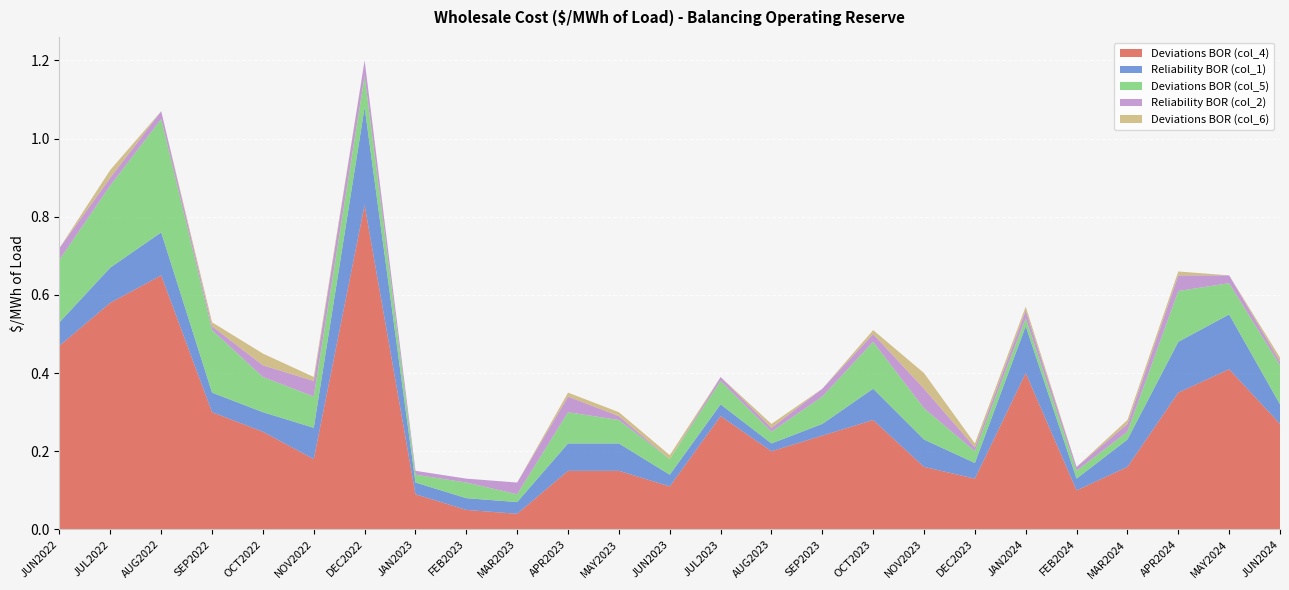

Reading left to right, transcribe all the data shown in this chart.

Deviations BOR (col_4): JUN2022=0.5	JUL2022=0.6	AUG2022=0.7	SEP2022=0.3	OCT2022=0.2	NOV2022=0.2	DEC2022=0.8	JAN2023=0.1	FEB2023=0.1	MAR2023=0.0	APR2023=0.1	MAY2023=0.1	JUN2023=0.1	JUL2023=0.3	AUG2023=0.2	SEP2023=0.2	OCT2023=0.3	NOV2023=0.2	DEC2023=0.1	JAN2024=0.4	FEB2024=0.1	MAR2024=0.2	APR2024=0.3	MAY2024=0.4	JUN2024=0.3
Reliability BOR (col_1): JUN2022=0.1	JUL2022=0.1	AUG2022=0.1	SEP2022=0.1	OCT2022=0.1	NOV2022=0.1	DEC2022=0.2	JAN2023=0.0	FEB2023=0.0	MAR2023=0.0	APR2023=0.1	MAY2023=0.1	JUN2023=0.0	JUL2023=0.0	AUG2023=0.0	SEP2023=0.0	OCT2023=0.1	NOV2023=0.1	DEC2023=0.0	JAN2024=0.1	FEB2024=0.0	MAR2024=0.1	APR2024=0.1	MAY2024=0.1	JUN2024=0.1
Deviations BOR (col_5): JUN2022=0.2	JUL2022=0.2	AUG2022=0.3	SEP2022=0.2	OCT2022=0.1	NOV2022=0.1	DEC2022=0.1	JAN2023=0.0	FEB2023=0.0	MAR2023=0.0	APR2023=0.1	MAY2023=0.1	JUN2023=0.0	JUL2023=0.1	AUG2023=0.0	SEP2023=0.1	OCT2023=0.1	NOV2023=0.1	DEC2023=0.0	JAN2024=0.0	FEB2024=0.0	MAR2024=0.0	APR2024=0.1	MAY2024=0.1	JUN2024=0.1
Reliability BOR (col_2): JUN2022=0.0	JUL2022=0.0	AUG2022=0.0	SEP2022=0.0	OCT2022=0.0	NOV2022=0.0	DEC2022=0.0	JAN2023=0.0	FEB2023=0.0	MAR2023=0.0	APR2023=0.0	MAY2023=0.0	JUN2023=0.0	JUL2023=0.0	AUG2023=0.0	SEP2023=0.0	OCT2023=0.0	NOV2023=0.1	DEC2023=0.0	JAN2024=0.0	FEB2024=0.0	MAR2024=0.0	APR2024=0.0	MAY2024=0.0	JUN2024=0.0
Deviations BOR (col_6): JUN2022=0.0	JUL2022=0.0	AUG2022=0.0	SEP2022=0.0	OCT2022=0.0	NOV2022=0.0	DEC2022=0.0	JAN2023=0.0	FEB2023=0.0	MAR2023=0.0	APR2023=0.0	MAY2023=0.0	JUN2023=0.0	JUL2023=0.0	AUG2023=0.0	SEP2023=0.0	OCT2023=0.0	NOV2023=0.0	DEC2023=0.0	JAN2024=0.0	FEB2024=0.0	MAR2024=0.0	APR2024=0.0	MAY2024=0.0	JUN2024=0.0